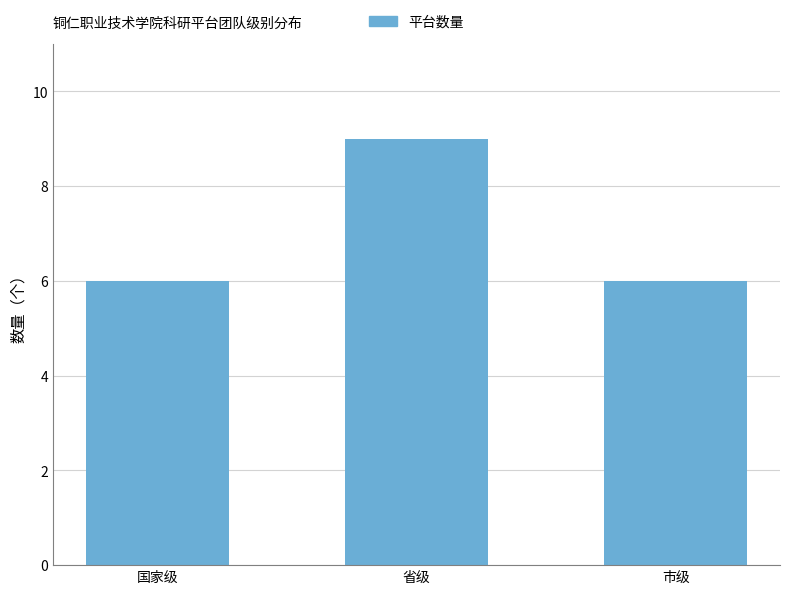

Reading left to right, extract all data points from this chart.

国家级=6	省级=9	市级=6